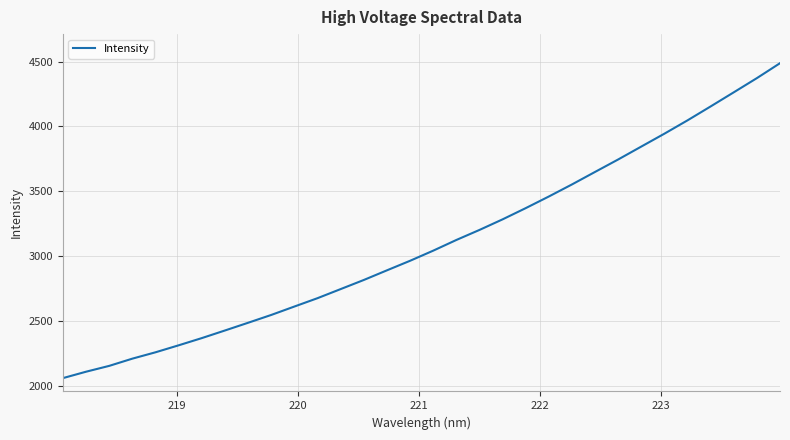

How many values are below 3041?

16